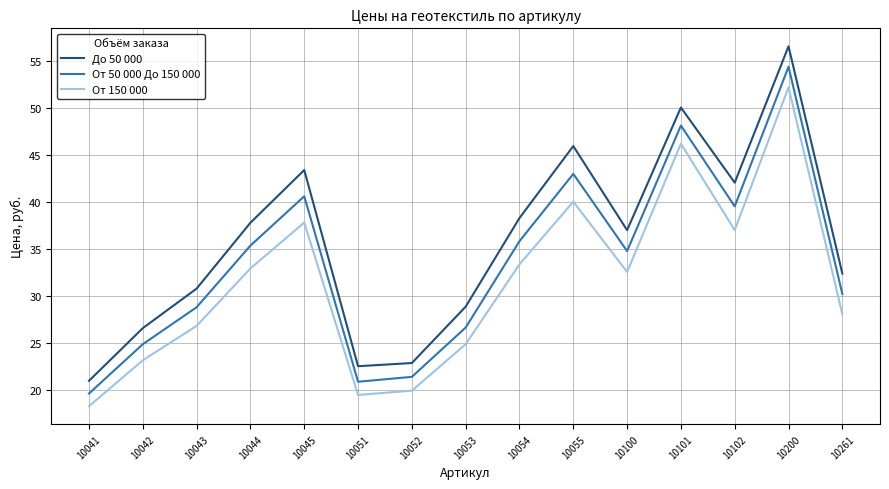

True or false: От 150 000 and До 50 000 intersect in this chart.

False